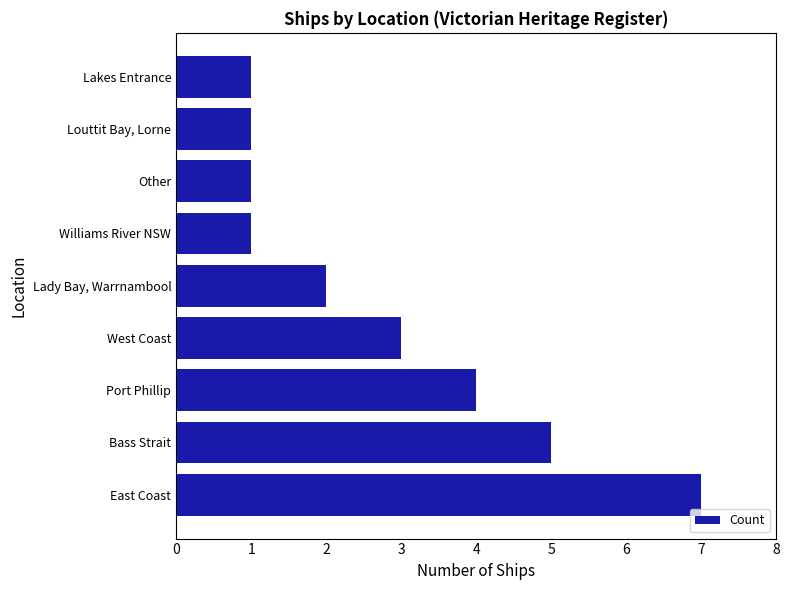

Is it true that the value at Bass Strait is 5?

True